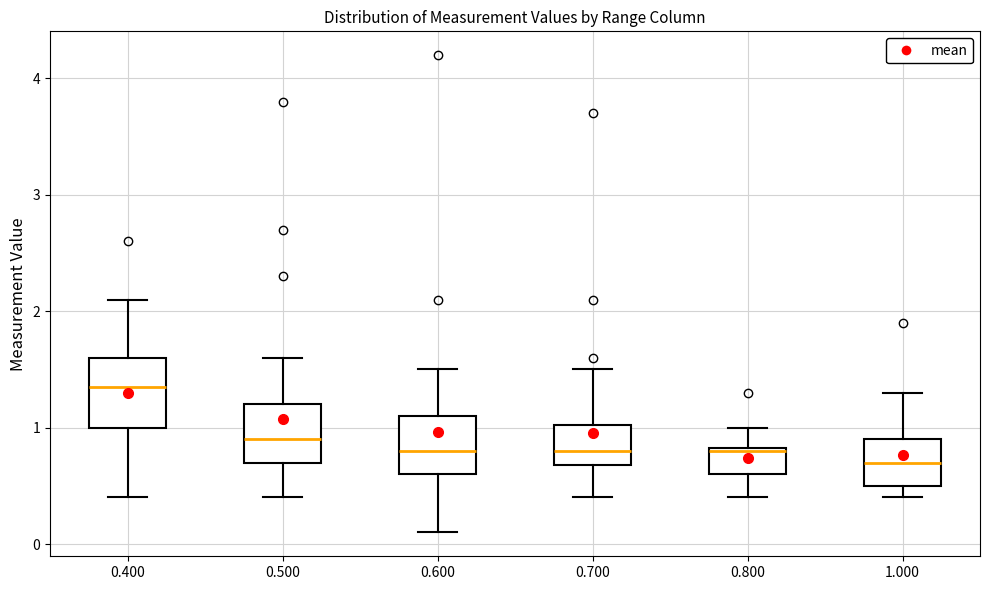

Reading left to right, transcribe this box plot: for each box, give where its median line is, the range the box spans, and where its two whiskers end, as read against the y-axis. The values are not printed on the chart, so give them approximately, as read against the axis.

0.400: median 1.4, box 1.0 to 1.6, whiskers 0.4 to 2.1
0.500: median 0.9, box 0.7 to 1.2, whiskers 0.4 to 1.6
0.600: median 0.8, box 0.6 to 1.1, whiskers 0.1 to 1.5
0.700: median 0.8, box 0.7 to 1.0, whiskers 0.4 to 1.5
0.800: median 0.8, box 0.6 to 0.8, whiskers 0.4 to 1.0
1.000: median 0.7, box 0.5 to 0.9, whiskers 0.4 to 1.3